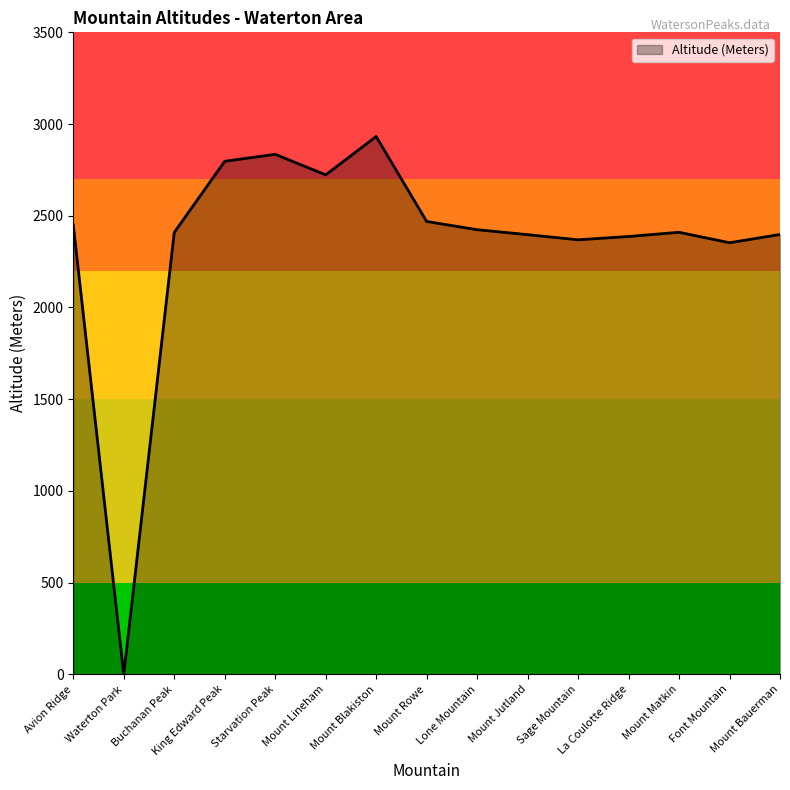

How many categories are shown in the chart?

15